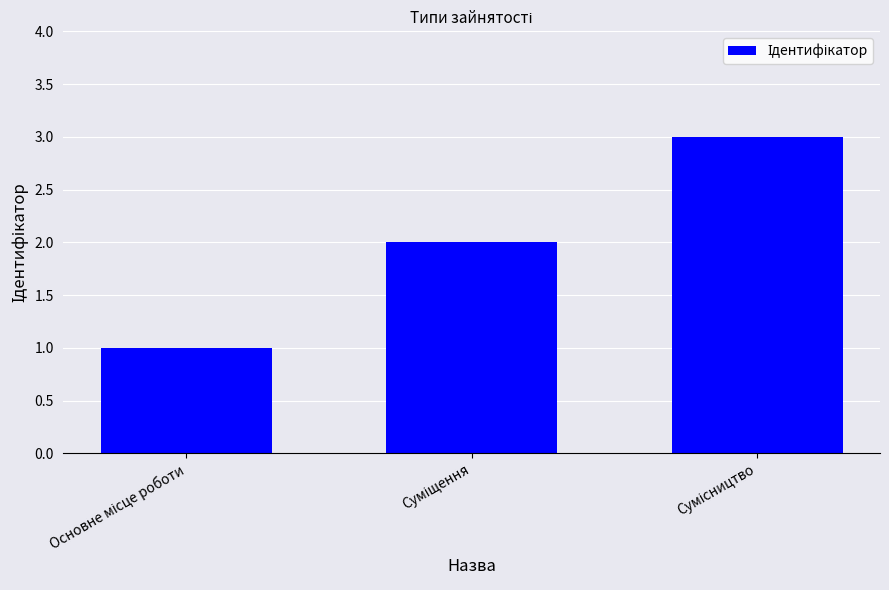

What is the sum of all values?

6